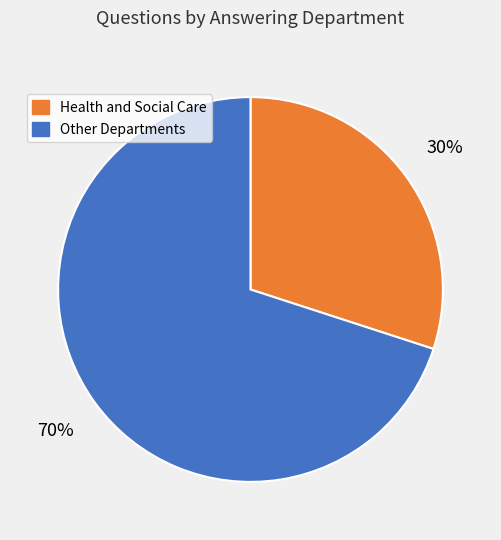

To the nearest percent, what is the difference between the largest and smallest slice percentages?

40%